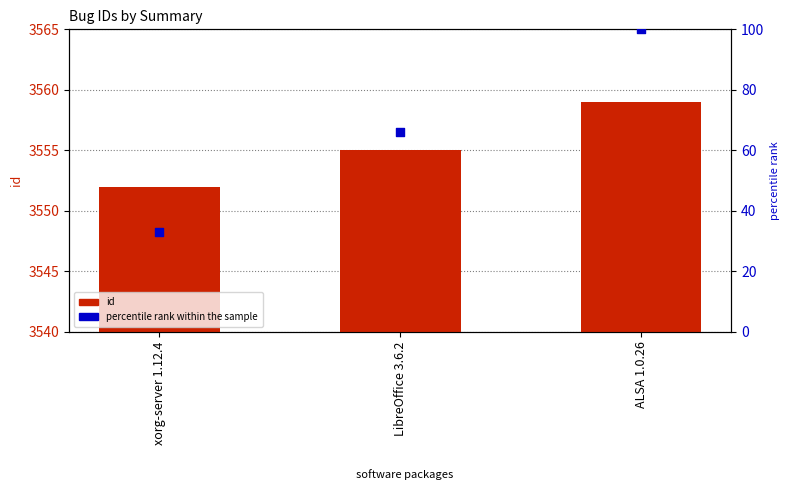

At how many categories does at least one series exceed 16?

3